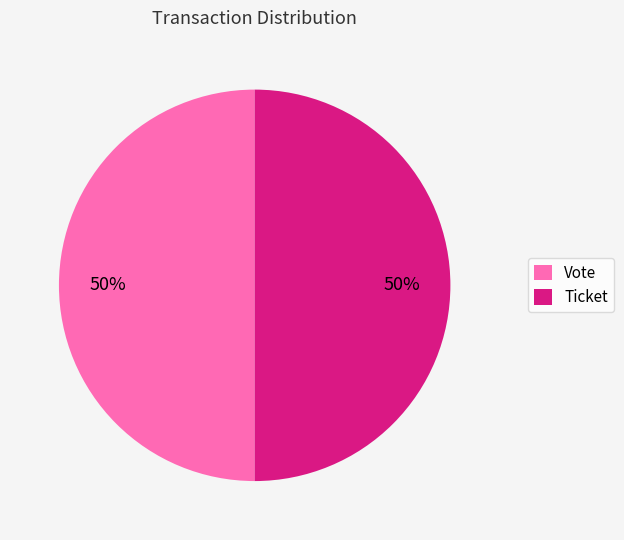

Approximately how many times larger is the value at Ticket compared to Vote?

1.0